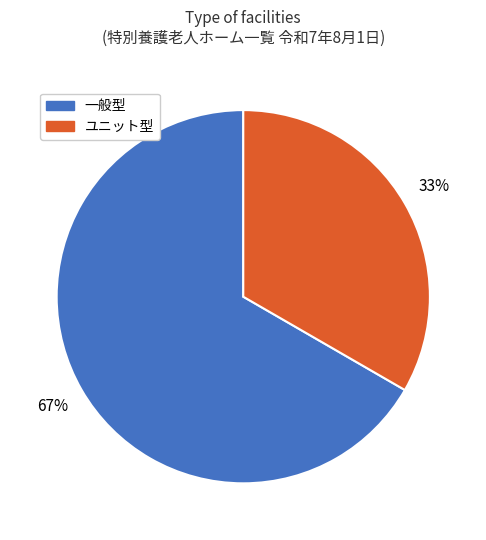

Is there a majority slice in this chart?

Yes